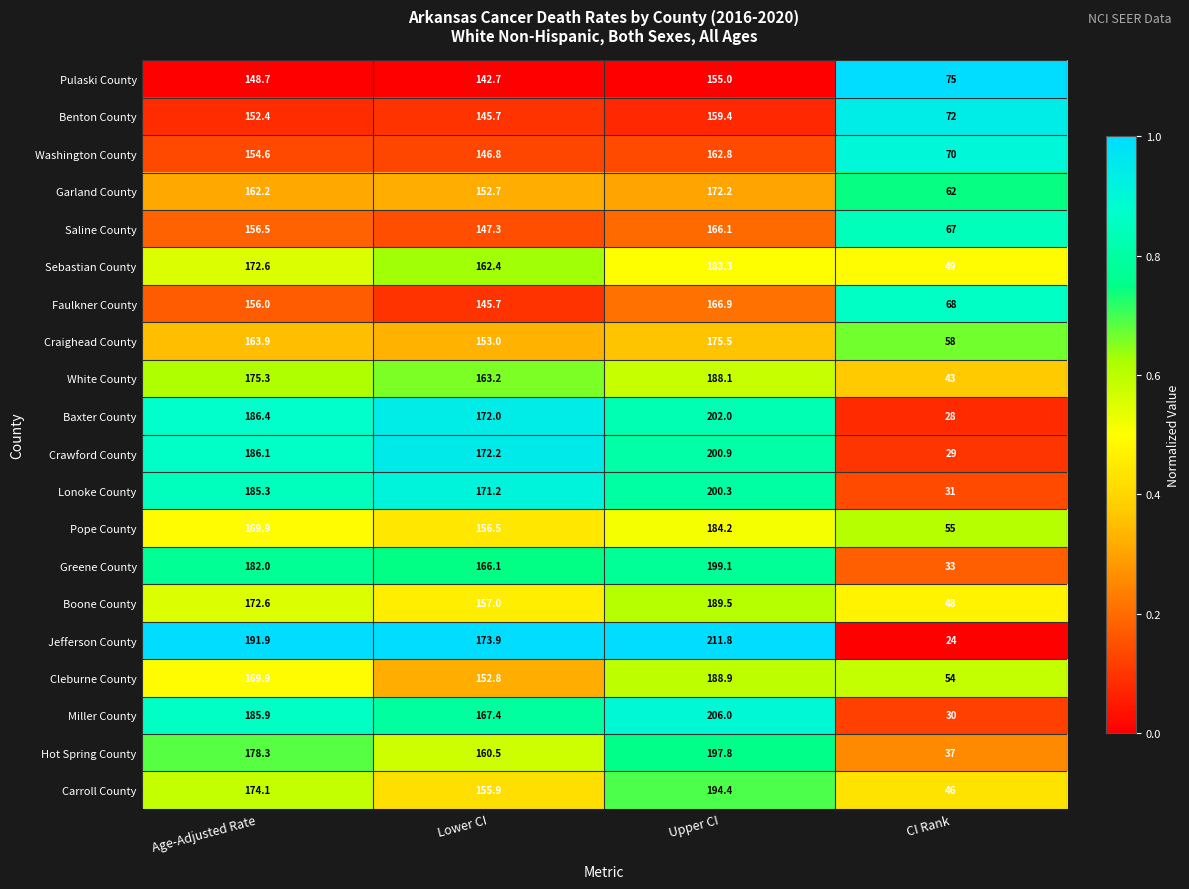

The value of Sebastian County at CI Rank is 26.1. True or false?

False